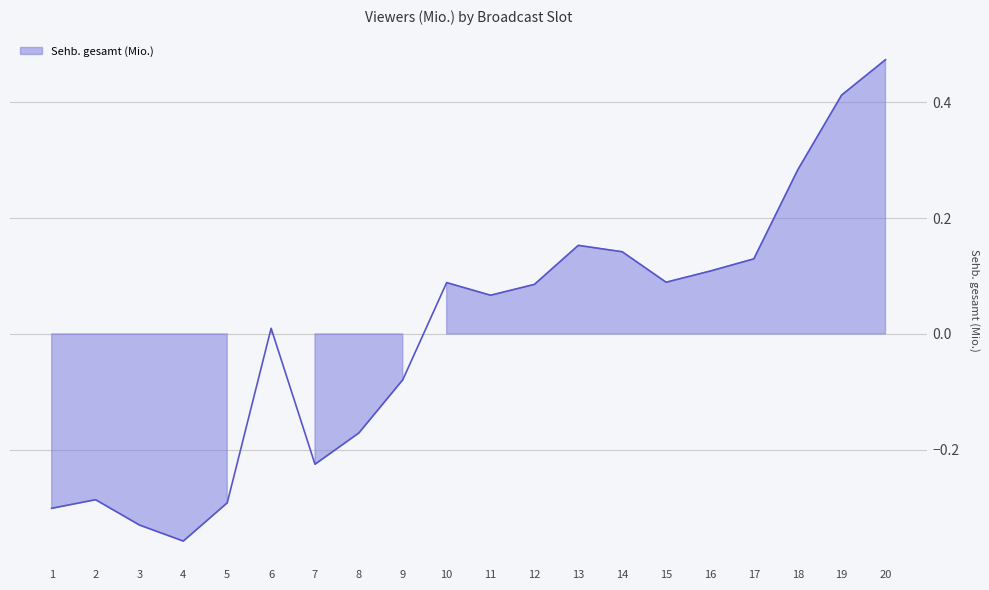

At which category does the chart reach its minimum across all series?

4